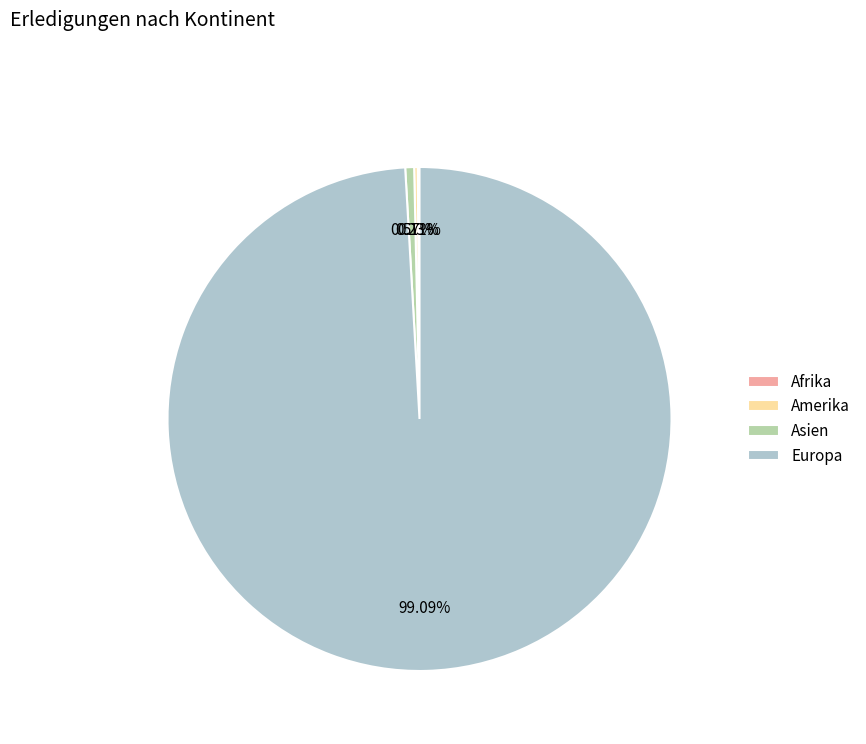

Which category has the biggest portion of the pie?

Europa